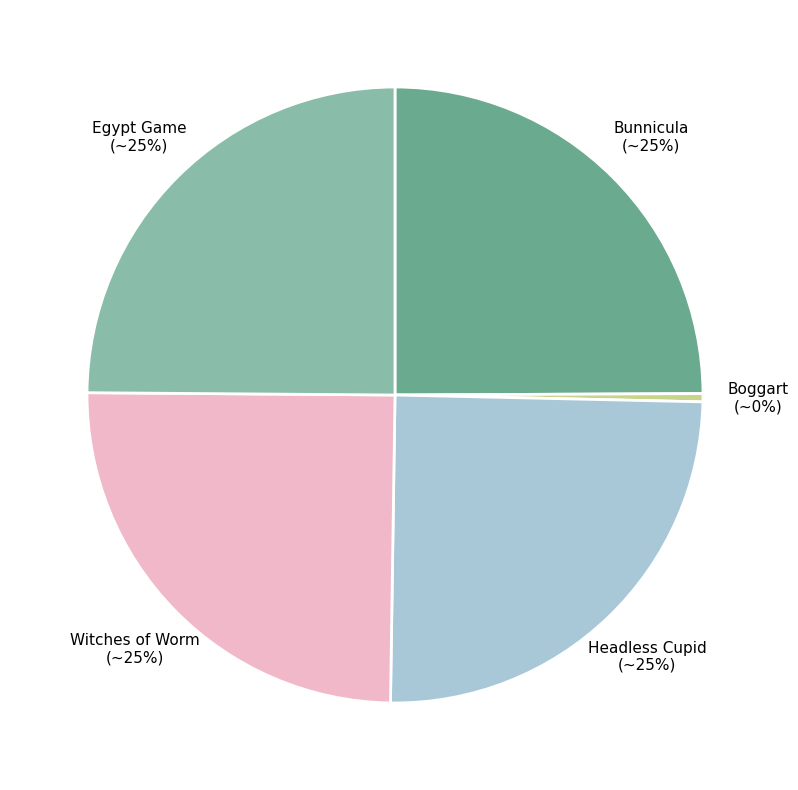

To the nearest percent, what is the combined percentage of Boggart and Headless Cupid?

25%